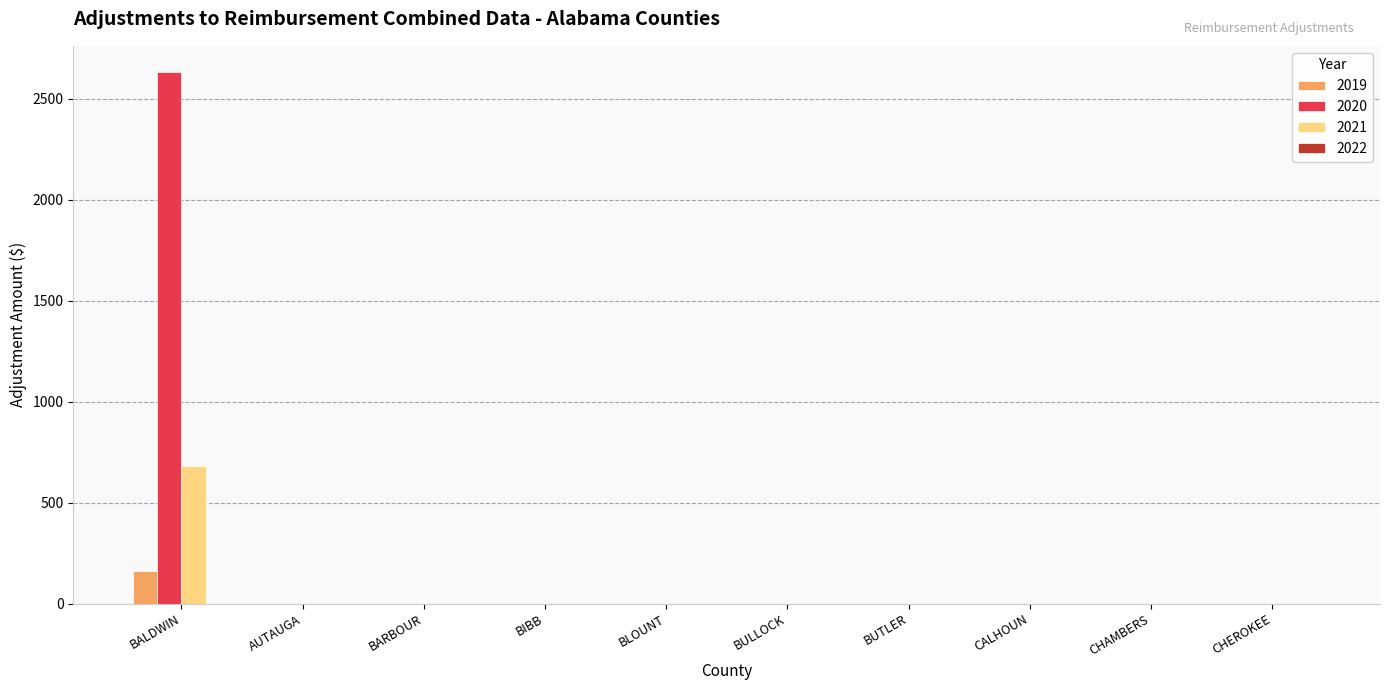

How many groups of bars are there?

10